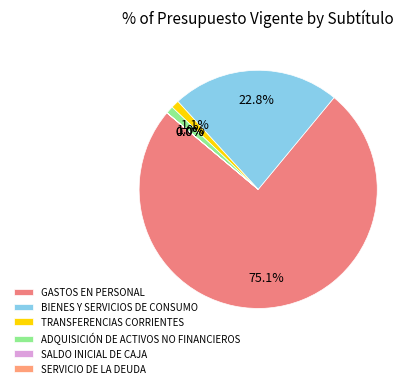

Combined, what portion of the pie is SERVICIO DE LA DEUDA and BIENES Y SERVICIOS DE CONSUMO?

22.8%